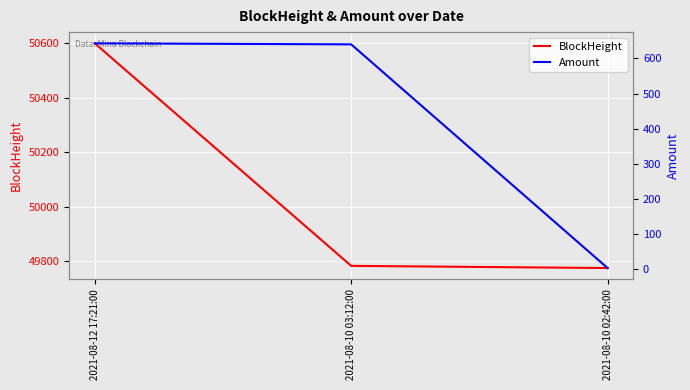

How many data points does each series have?

3